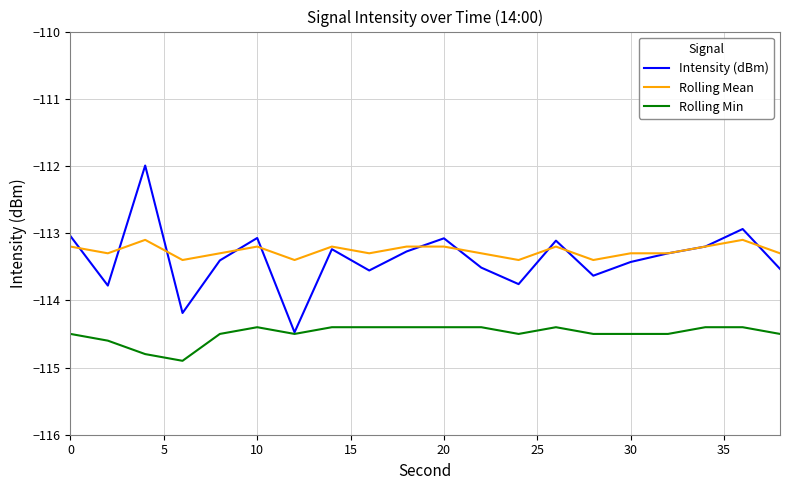

At how many categories does at least one series exceed -113?

2